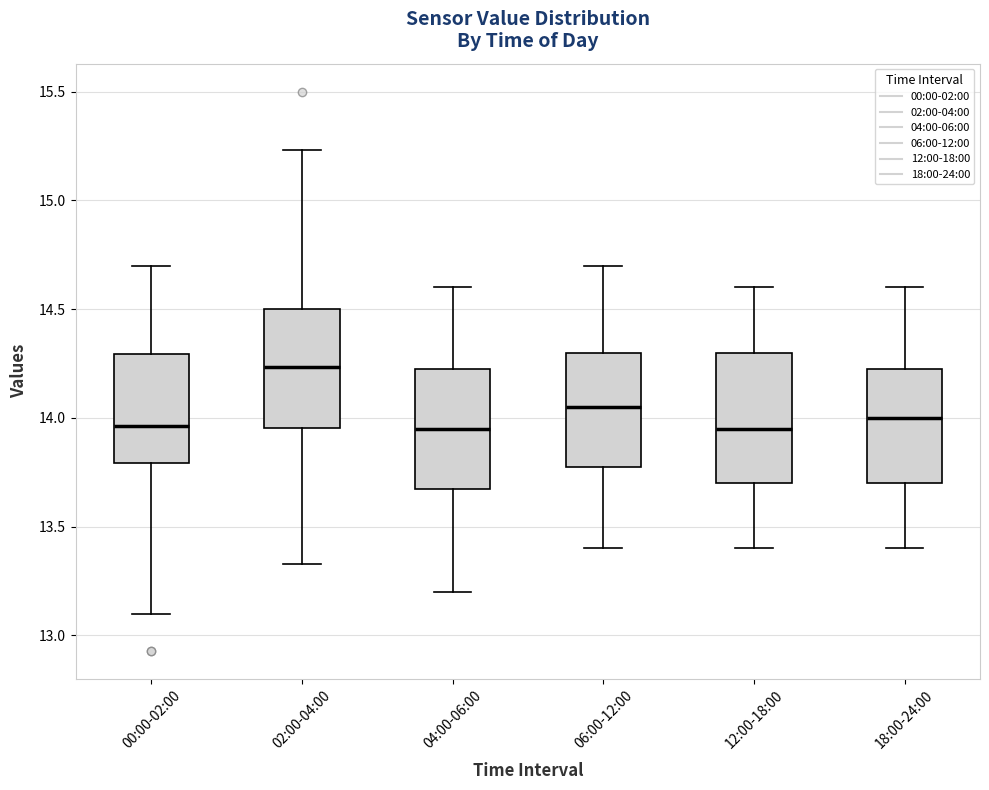

Where is the lower edge of the box for 12:00-18:00 on the y-axis? The values are not printed on the chart, so give them approximately, as read against the axis.

13.70